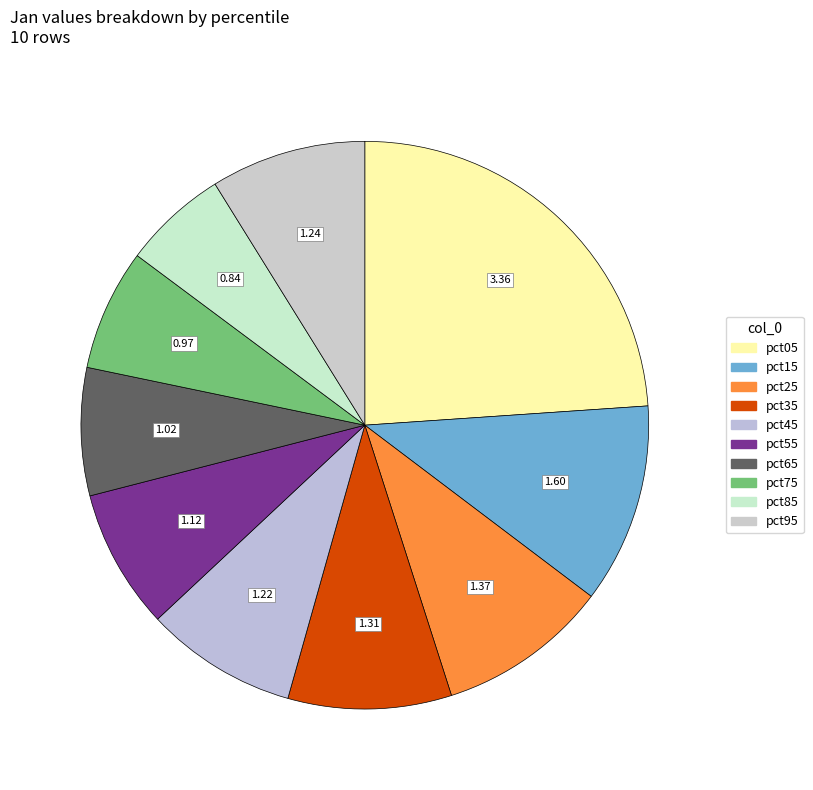

How many slices are in this pie chart?

10